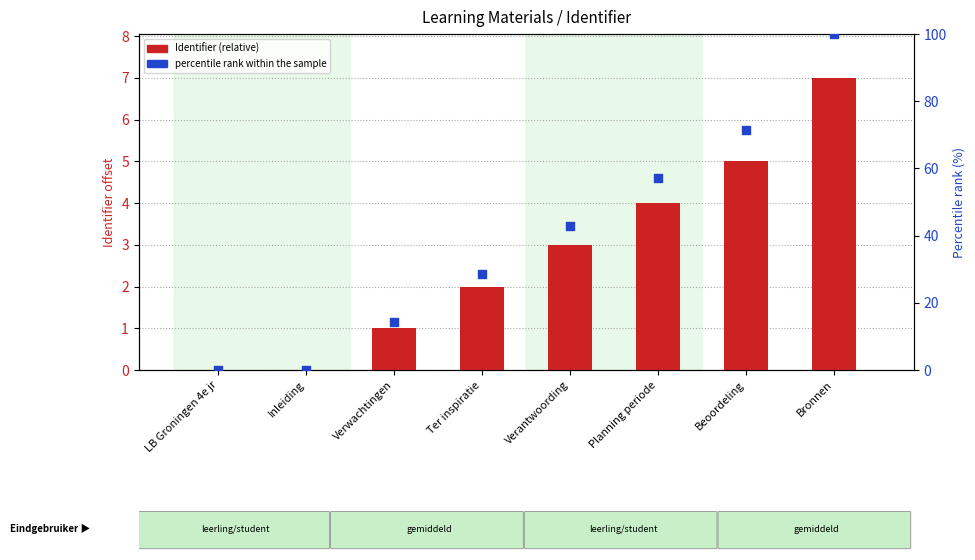

Which series has the largest total across all categories?

percentile rank within the sample